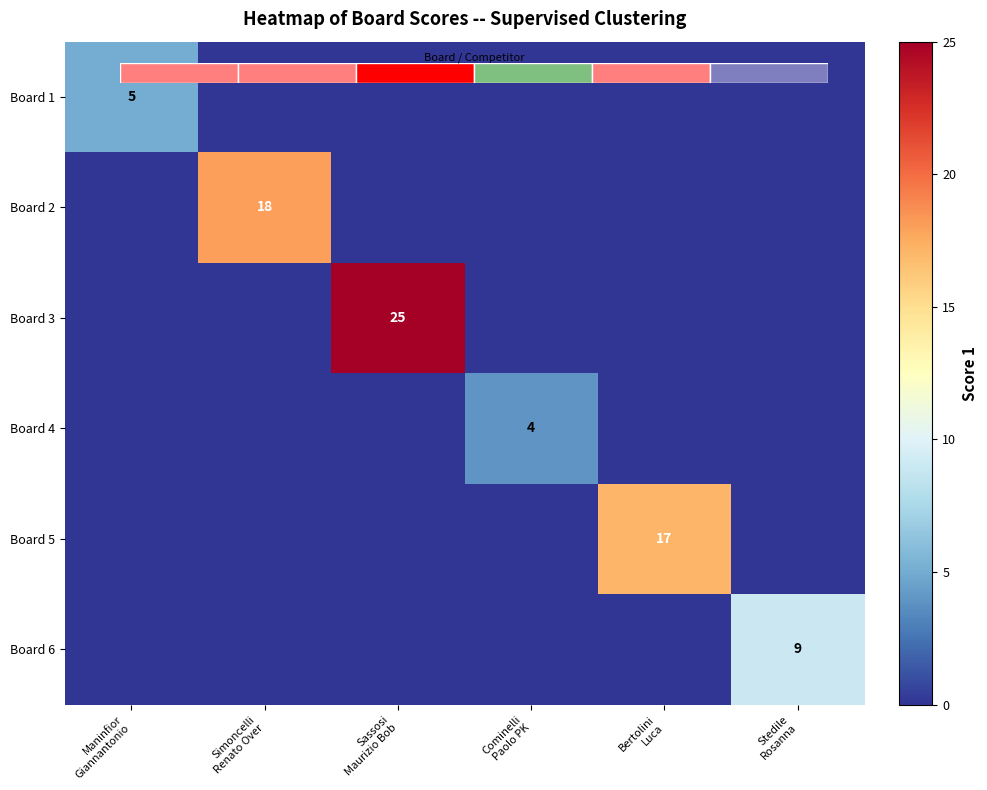

At Cominelli Paolo PK, list the series in order from smallest to largest.

Board 1, Board 2, Board 3, Board 5, Board 6, Board 4